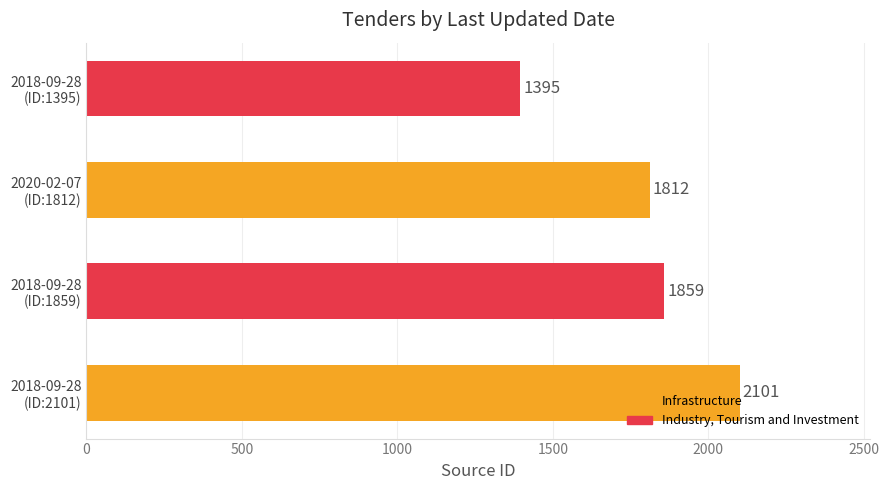

What is the minimum value shown in the chart?

1395